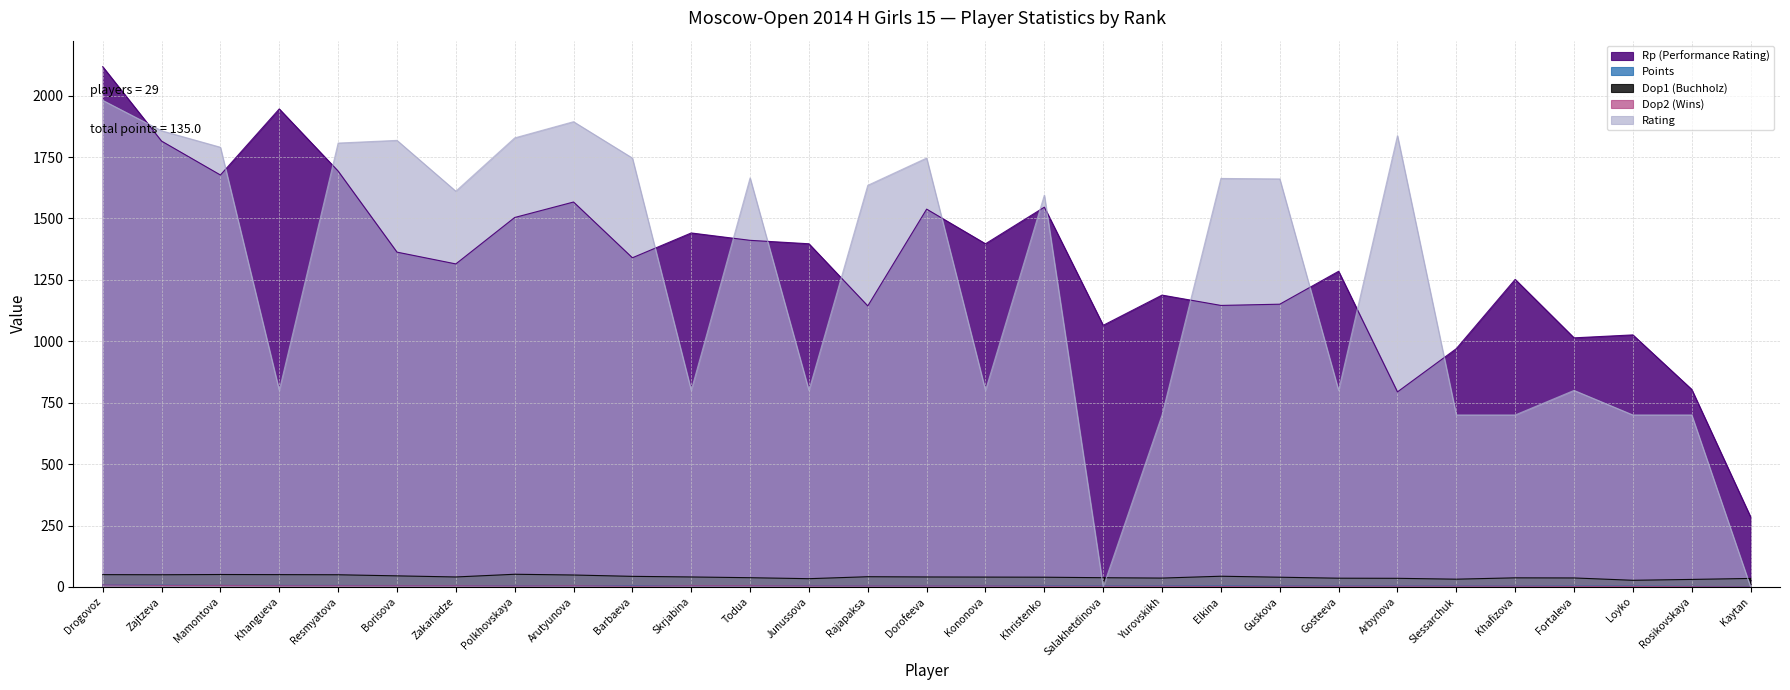

Reading left to right, transcribe all the data shown in this chart.

Rp (Performance Rating): 2118.0	1815.0	1677.0	1946.0	1693.0	1363.0	1315.0	1504.0	1567.0	1340.0	1441.0	1411.0	1397.0	1144.0	1538.0	1397.0	1546.0	1065.0	1188.0	1146.0	1151.0	1285.0	794.0	970.0	1252.0	1014.0	1026.0	804.0	285.0
Points: 8.5	7.0	6.0	6.0	6.0	5.5	5.5	5.0	5.0	5.0	5.0	5.0	5.0	4.5	4.5	4.5	4.5	4.5	4.5	4.0	4.0	4.0	4.0	4.0	3.5	3.5	3.5	2.0	1.0
Dop1 (Buchholz): 50.0	49.5	50.5	50.0	49.5	45.0	40.5	51.5	48.5	43.0	40.5	37.5	33.5	41.5	40.5	40.0	39.5	37.5	36.0	43.5	39.5	35.5	35.0	31.5	37.0	36.5	27.0	30.5	34.5
Dop2 (Wins): 8.0	6.0	6.0	5.0	5.0	5.0	5.0	4.0	5.0	3.0	5.0	5.0	4.0	4.0	4.0	4.0	3.0	3.0	3.0	2.0	3.0	3.0	3.0	3.0	3.0	2.0	2.0	1.0	0.0
Rating: 1981.0	1857.0	1790.0	800.0	1807.0	1818.0	1611.0	1828.0	1894.0	1746.0	800.0	1665.0	800.0	1635.0	1746.0	800.0	1595.0	0.0	700.0	1663.0	1661.0	800.0	1837.0	700.0	700.0	800.0	700.0	700.0	0.0